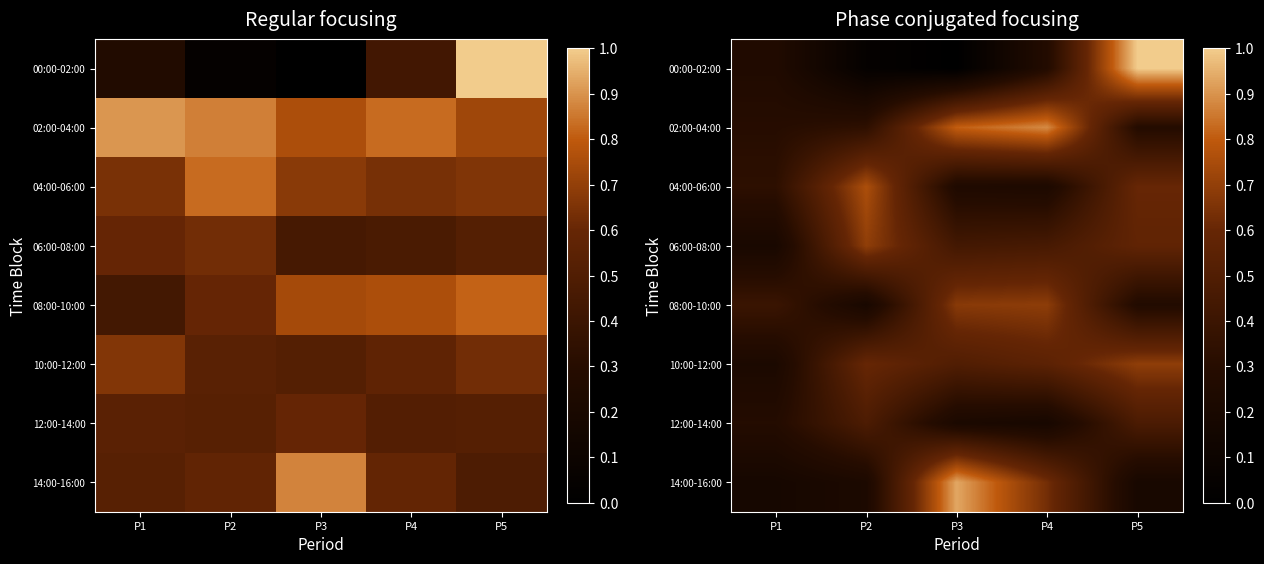

Count the number of data series in this chart.

8